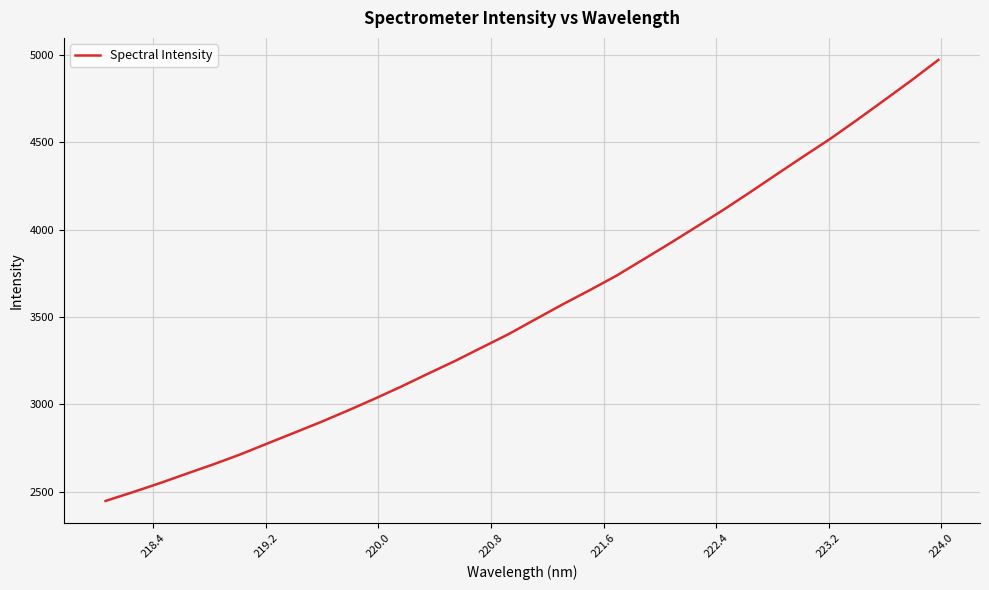

What is the difference between the maximum and minimum values?

2524.9